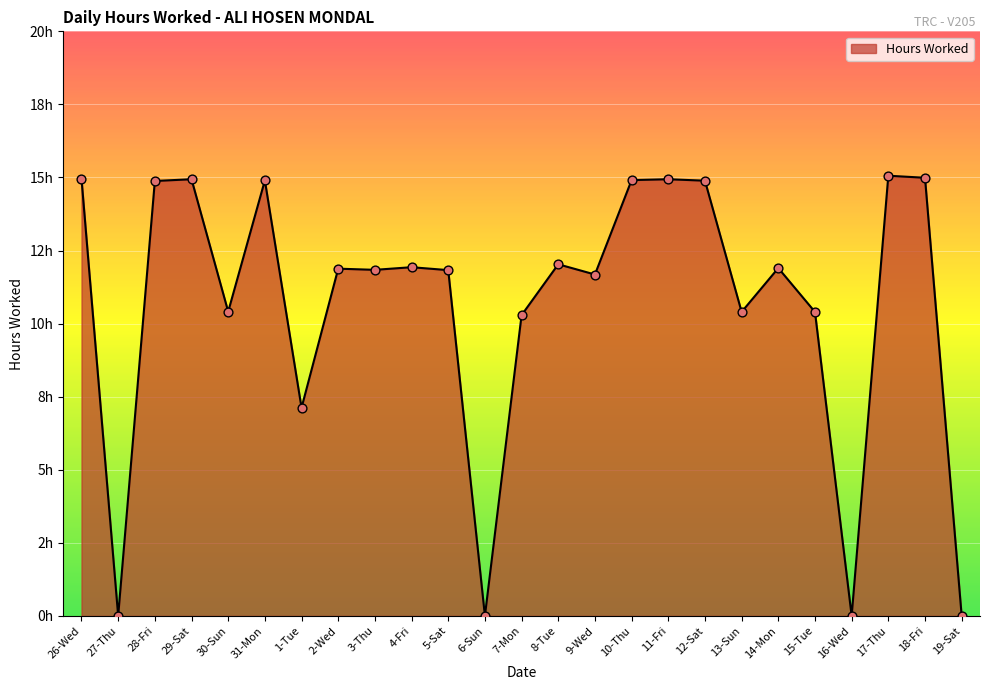

What is the ratio of the value at 13-Sun to the value at 10-Thu?

0.7